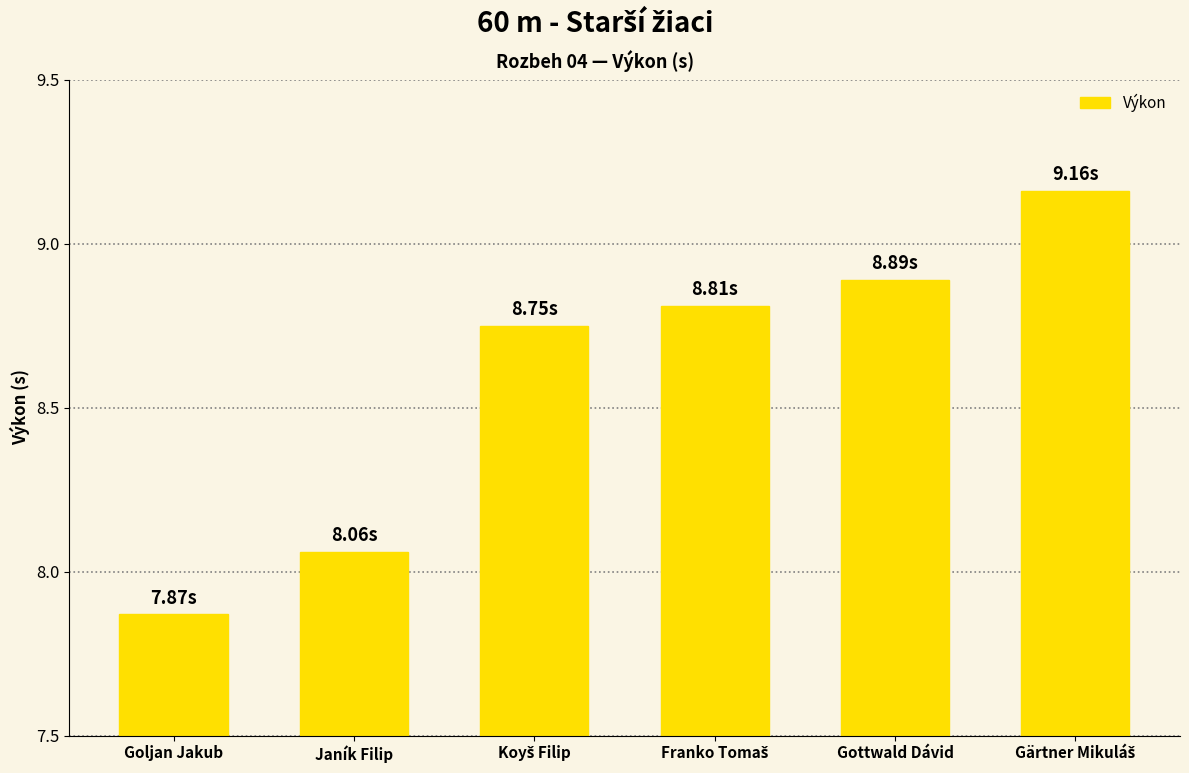

At which label does the data first exceed 8?

Janík Filip